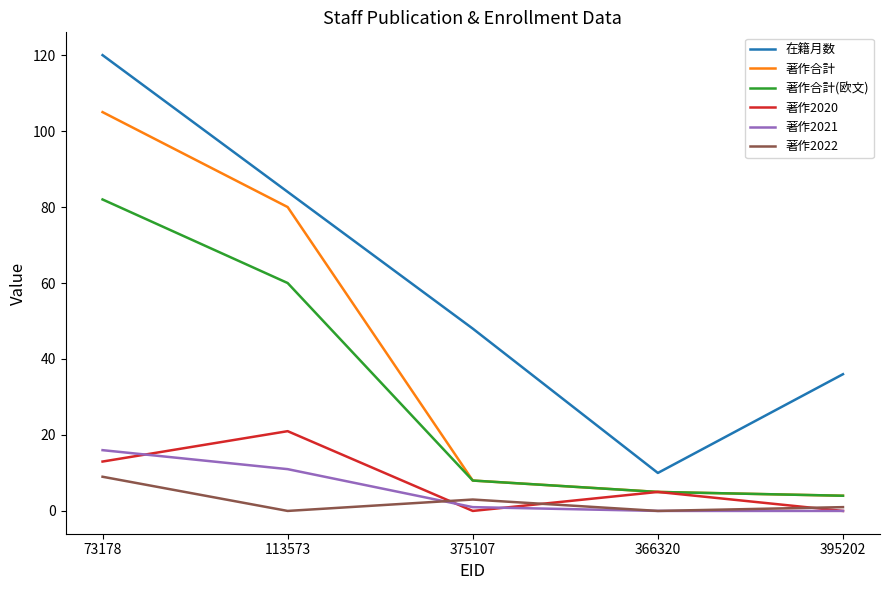

At how many categories does at least one series exceed 21?

4